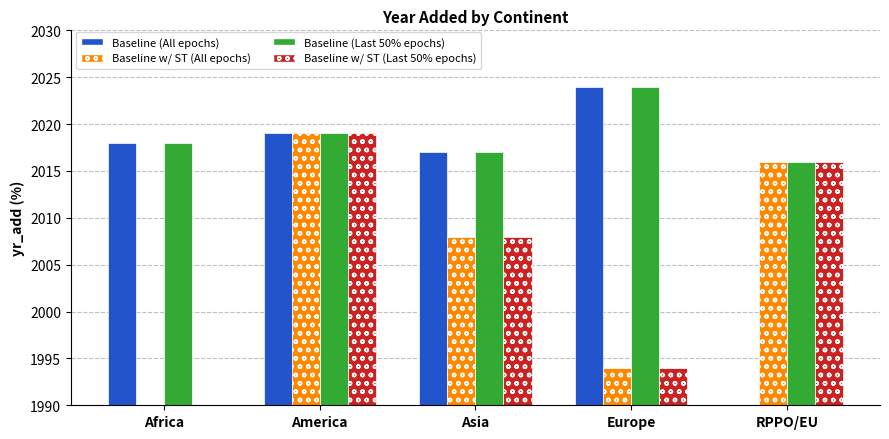

The Baseline w/ ST (All epochs) series shows 1306 at Europe. True or false?

False